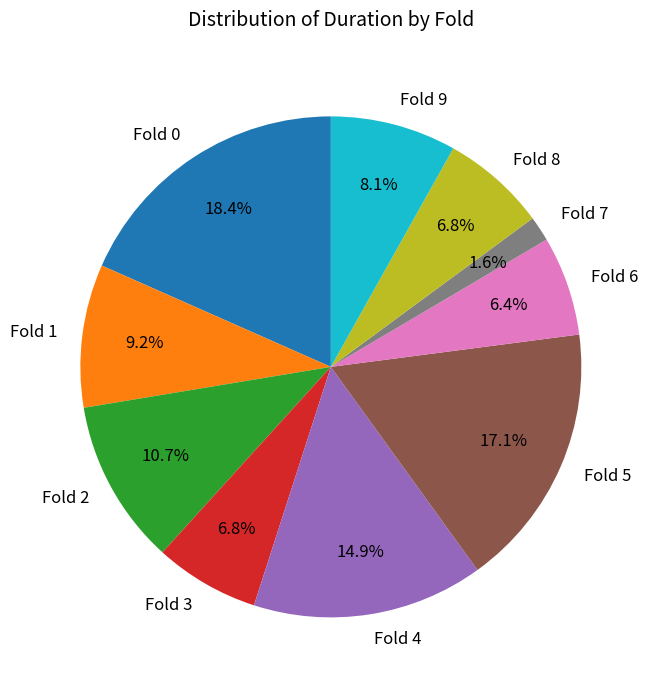

Which category has the biggest portion of the pie?

Fold 0